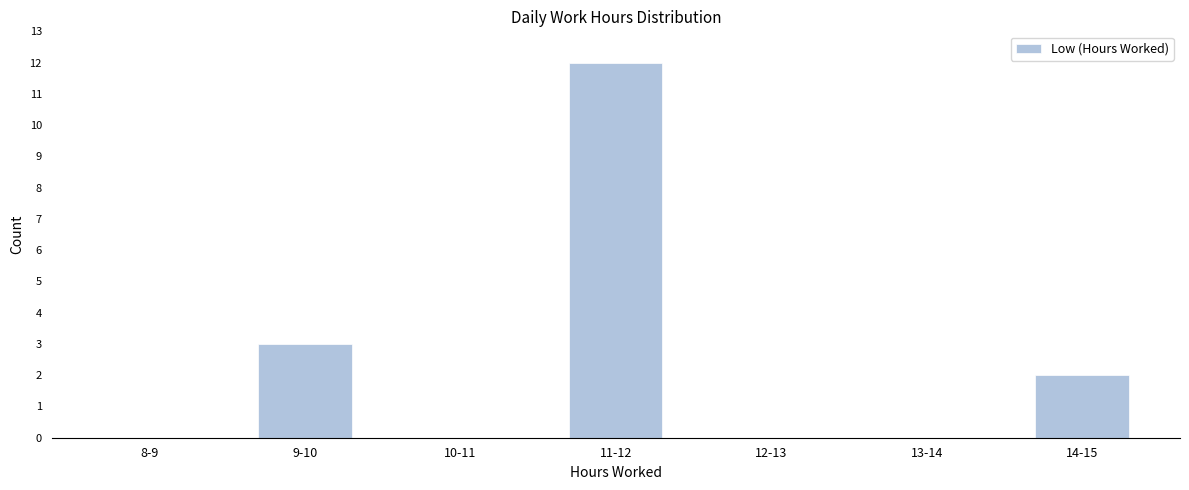

Reading left to right, list all the values displayed in this chart.

8-9=0	9-10=3	10-11=0	11-12=12	12-13=0	13-14=0	14-15=2